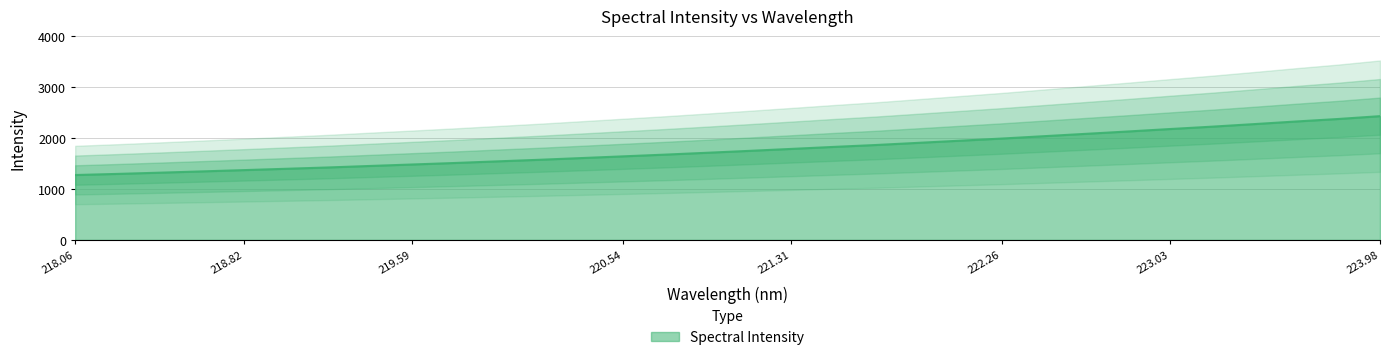

What is the greatest value displayed?

2428.3